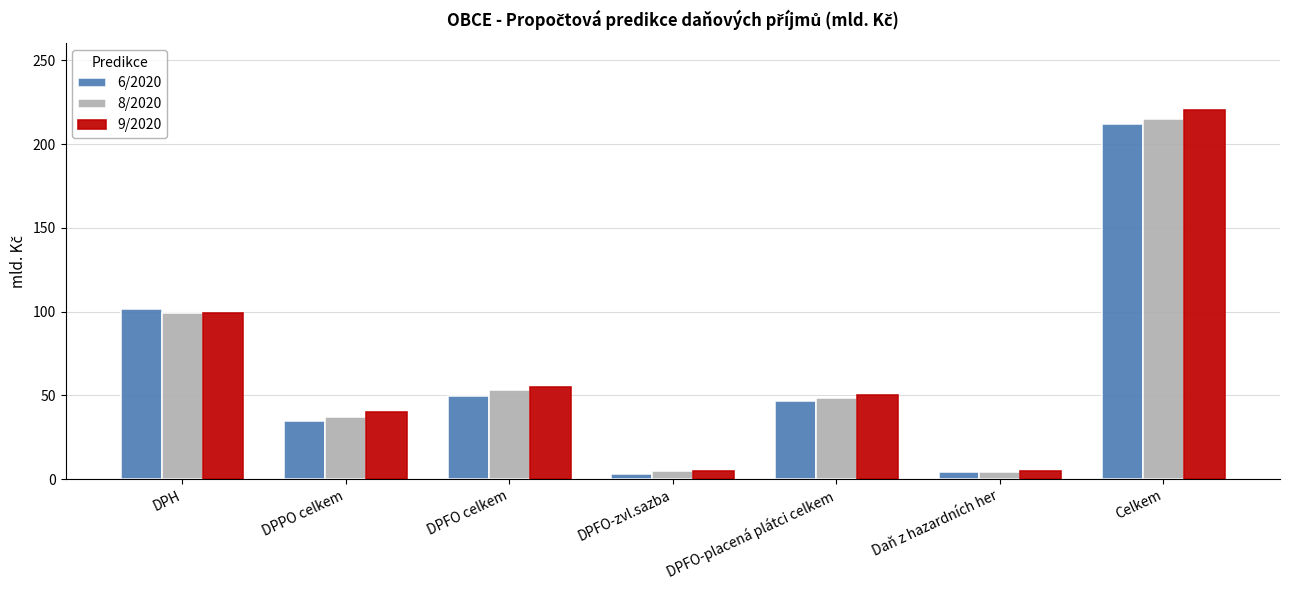

What is the value of the 8/2020 bar at the 3rd from the left?

53.0